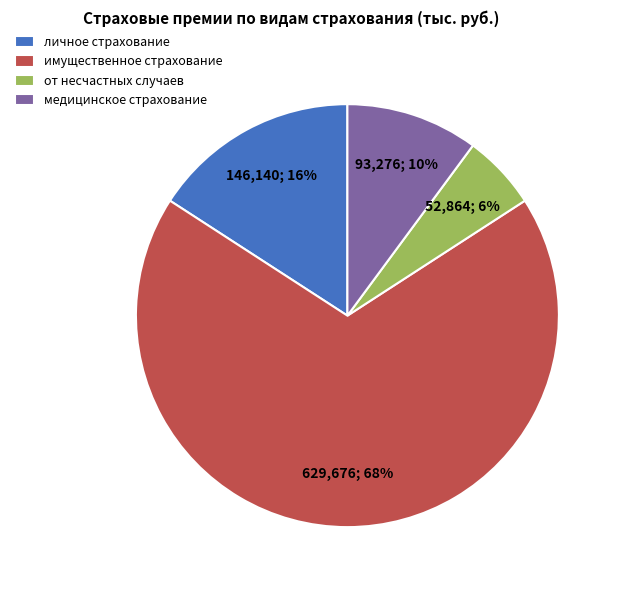

What is the largest slice in the pie chart?

имущественное страхование